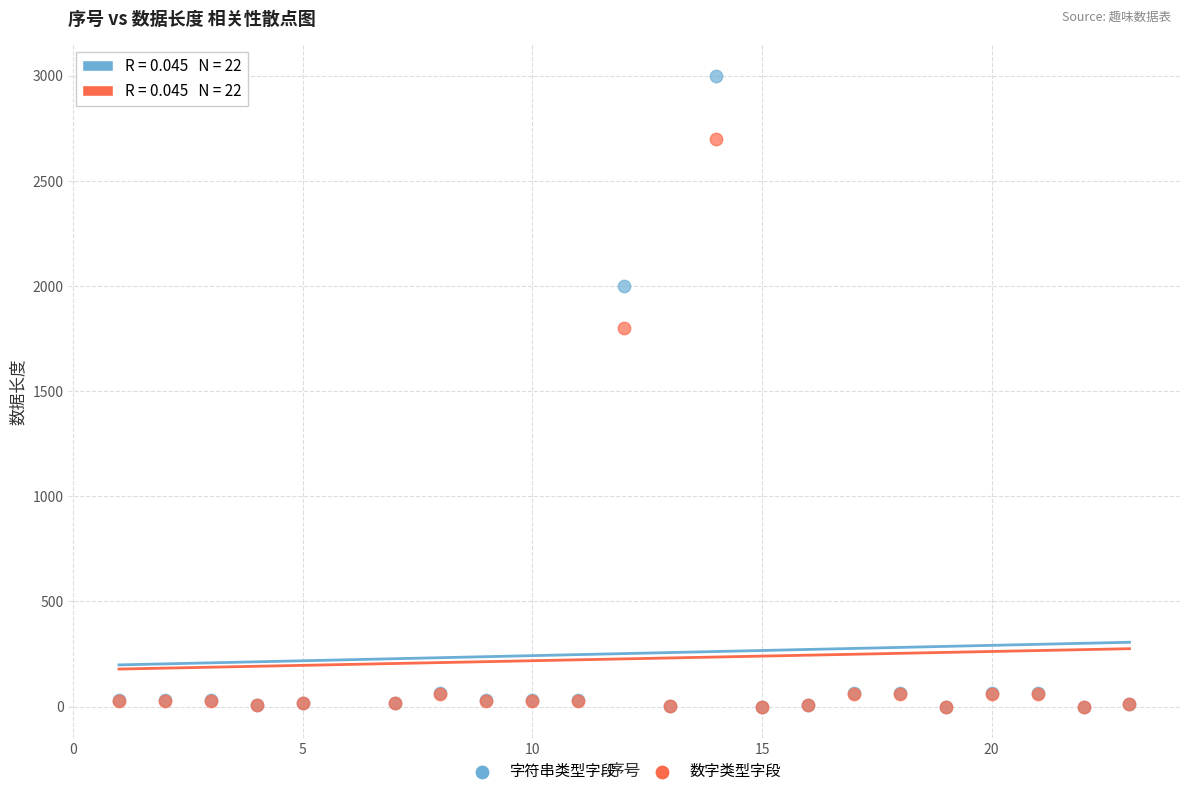

In the 字符串类型字段 series, what Y value is closest to 1500?

2000.0